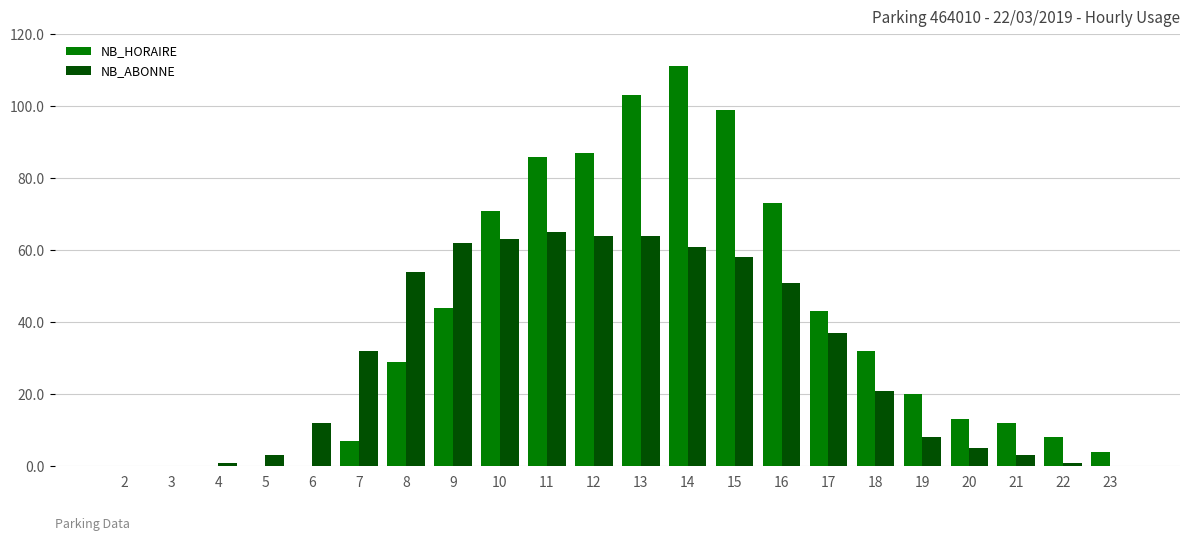

At which category is the sum across all series the highest?

14